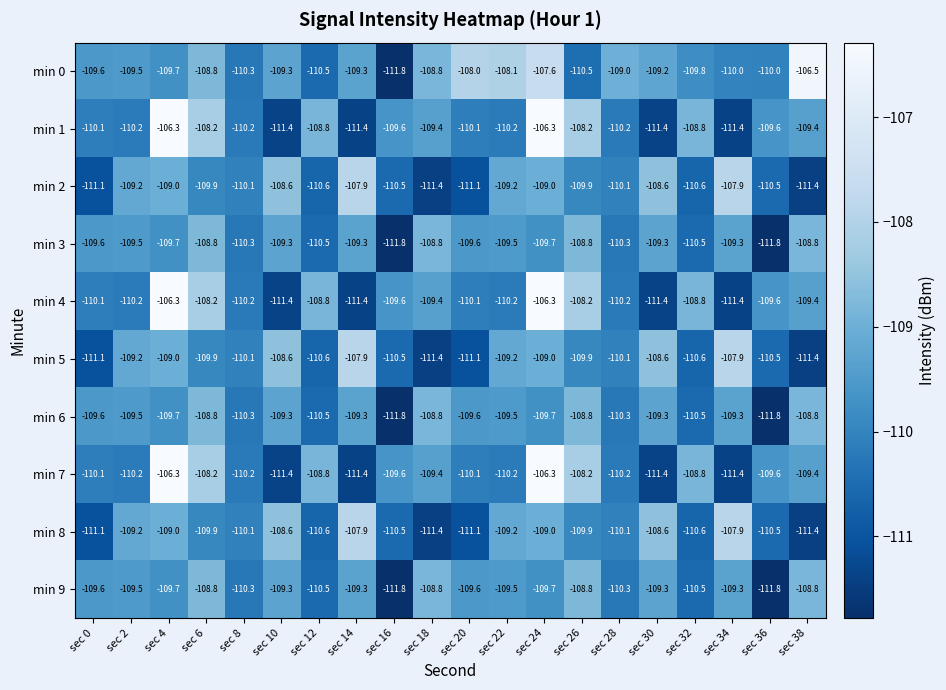

How many data points in min 3 are above -109?

4